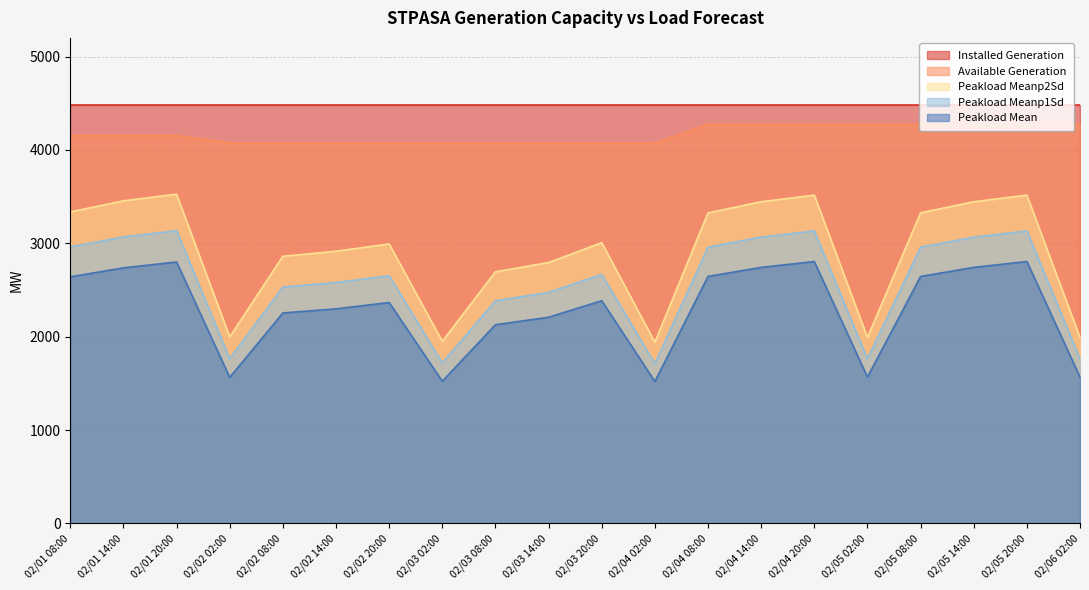

What is the difference between the Available Generation values at 02/06 02:00 and 02/01 14:00?

120